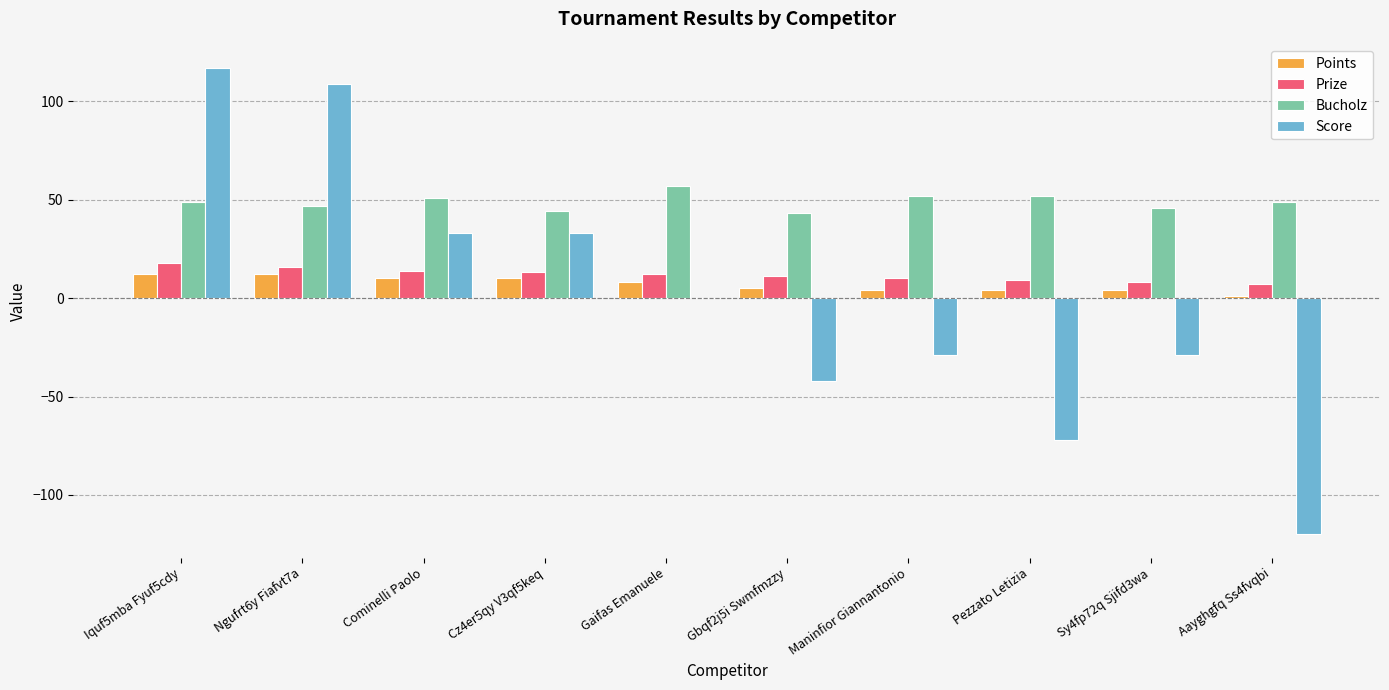

What is the sum of all Points values?

70